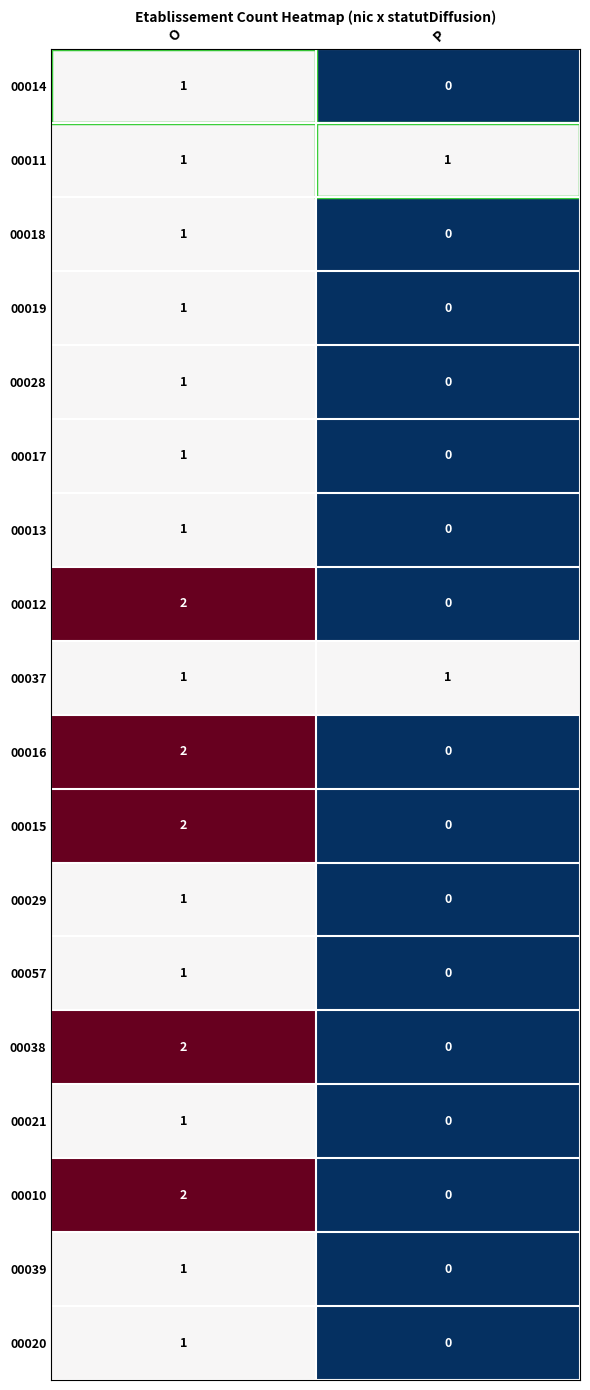

How many distinct data groups are displayed?

18